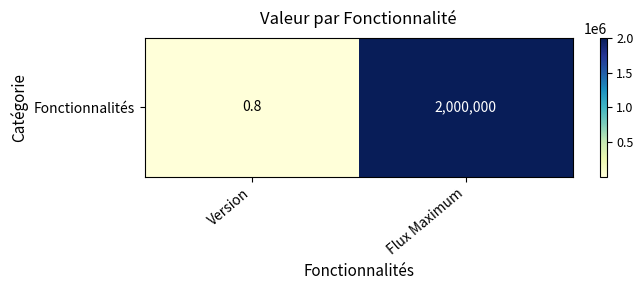

At which label is the value closest to 1000000?

Version